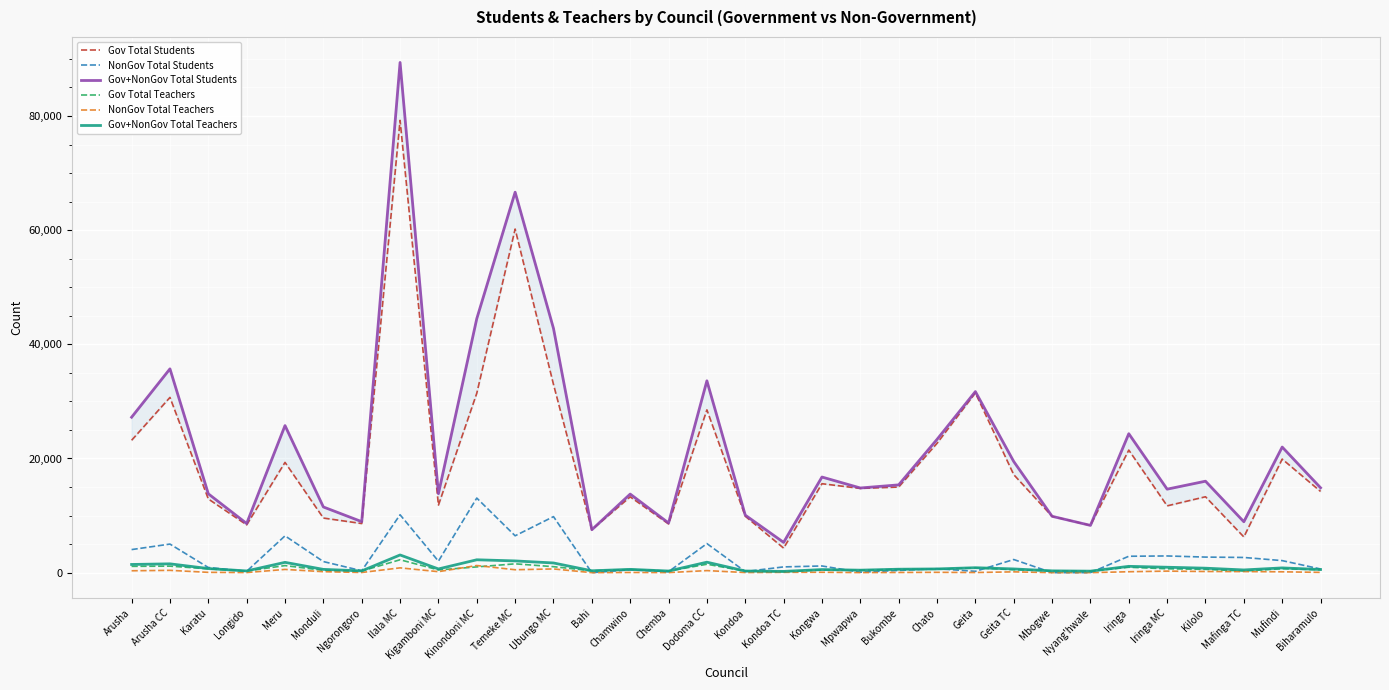

Reading right to left, what are all the values shown in this chart?

Gov Total Students: 14226	19894	6256	13294	11701	21467	8279	9871	17169	31484	22657	14994	14756	15580	4296	9886	28515	8535	13277	7521	32967	60191	31431	11823	79232	8603	9565	19316	8373	12909	30696	23188
NonGov Total Students: 642	2108	2660	2726	2924	2872	0	0	2301	235	686	383	76	1170	1007	190	5091	166	489	0	9816	6458	13067	2012	10142	331	1941	6447	234	903	5006	4040
Gov+NonGov Total Students: 14868	22002	8916	16020	14625	24339	8279	9871	19470	31719	23343	15377	14832	16750	5303	10076	33606	8701	13766	7521	42783	66649	44498	13835	89374	8934	11506	25763	8607	13812	35702	27228
Gov Total Teachers: 503	685	282	580	677	946	263	313	510	844	594	571	424	475	168	267	1474	272	542	325	1046	1546	1006	476	2258	278	403	1238	282	666	1140	1104
NonGov Total Teachers: 49	147	190	203	270	160	0	0	141	21	57	31	10	66	53	18	360	11	34	0	650	509	1248	172	839	28	170	566	17	52	404	330
Gov+NonGov Total Teachers: 552	832	472	783	947	1106	263	313	651	865	651	602	434	541	221	285	1834	283	576	325	1696	2055	2254	648	3097	306	573	1804	299	718	1544	1434